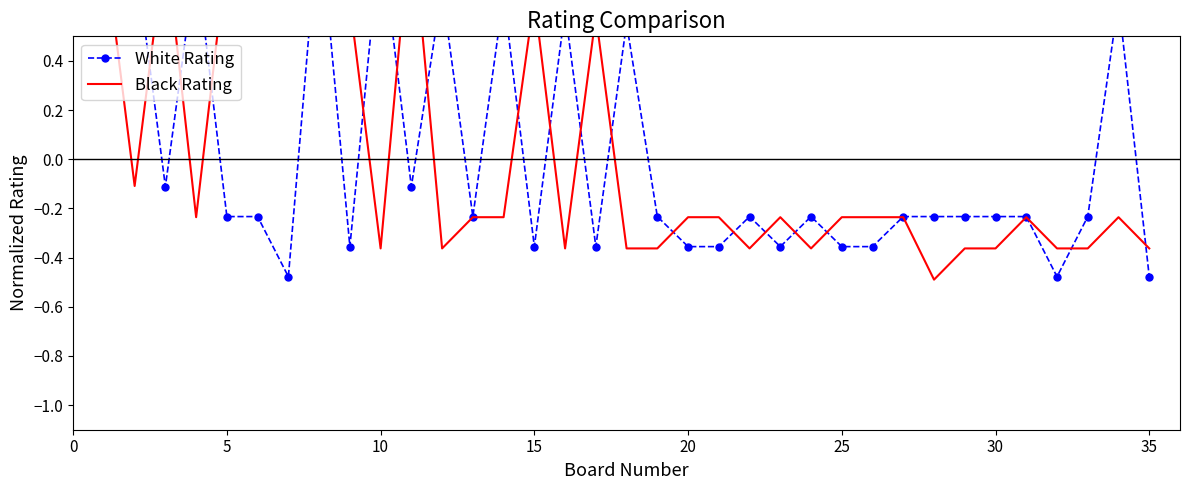

Is this an area chart (filled region under the line)?

No